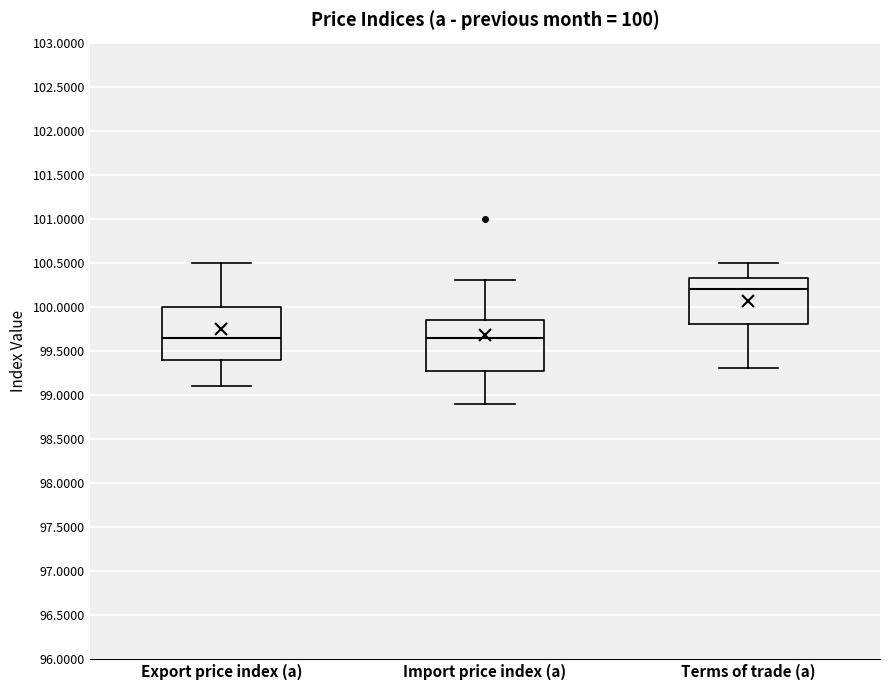

Which box has the highest median line?

Terms of trade (a)